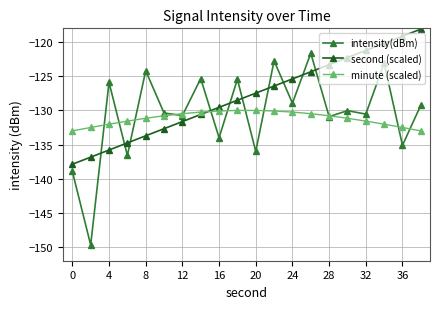

Which series has the largest total across all categories?

second (scaled)